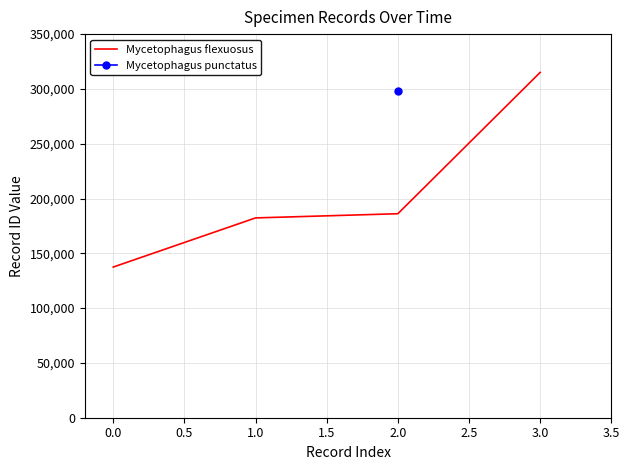

Does the chart have visible grid lines?

Yes